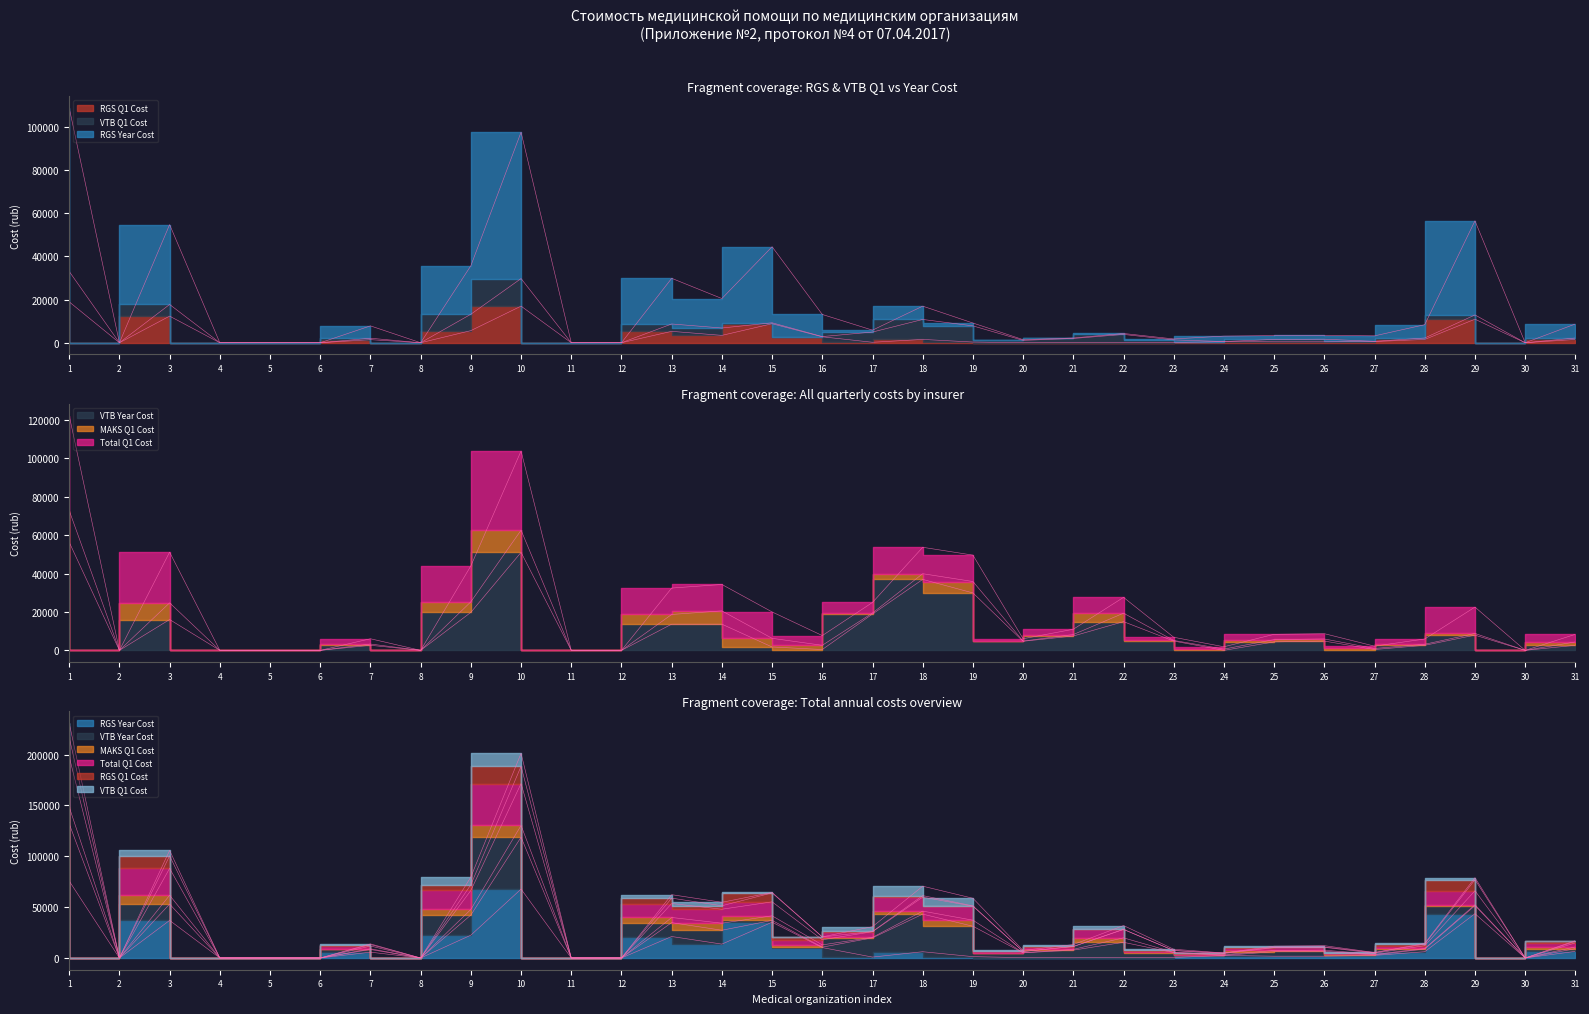

At how many categories does at least one series exceed 167352?

2